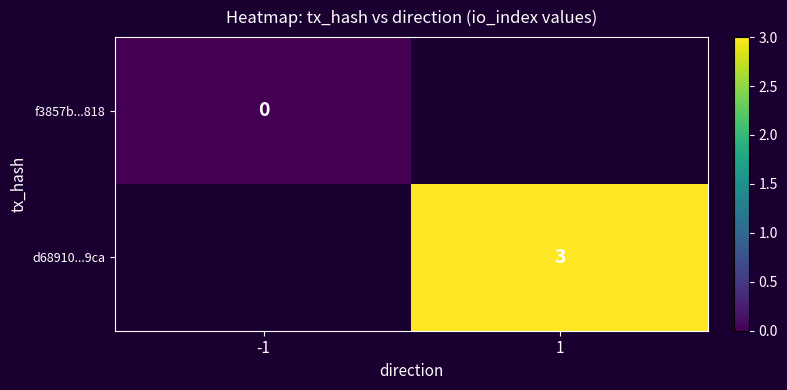

The d68910...9ca series shows 2 at 1. True or false?

False